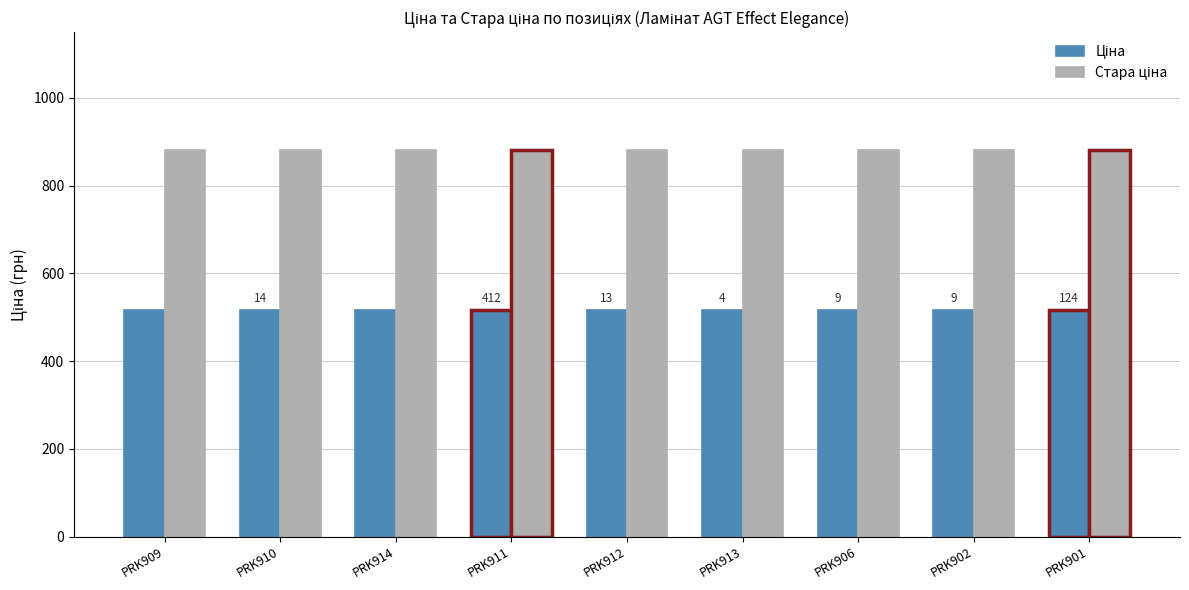

At how many categories does at least one series exceed 593?

9